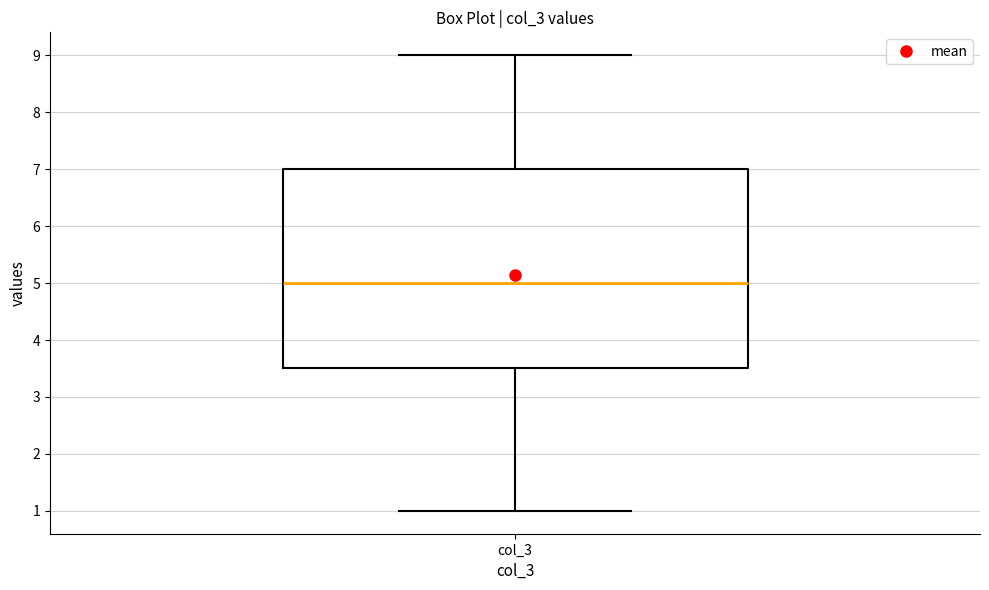

Transcribe this box plot: give where the median line is, the range the box spans, and where the two whiskers end, as read against the y-axis. The values are not printed on the chart, so give them approximately, as read against the axis.

median 5.0, box 3.5 to 7.0, whiskers 1.0 to 9.0